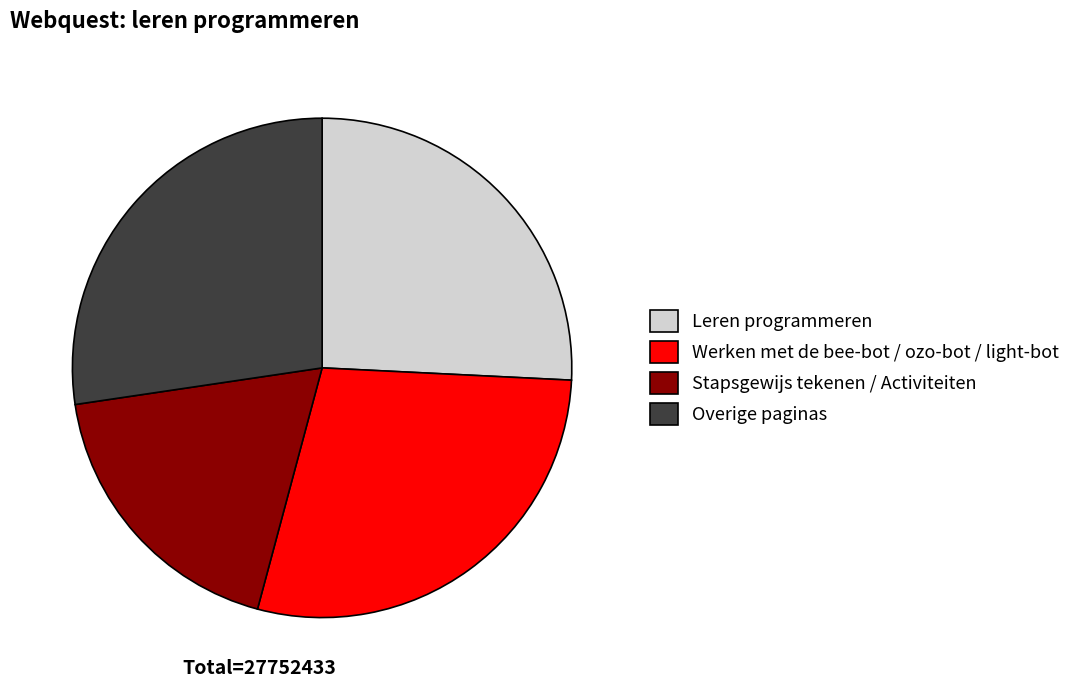

The Stapsgewijs tekenen / Activiteiten slice represents 18% of the pie. True or false?

True